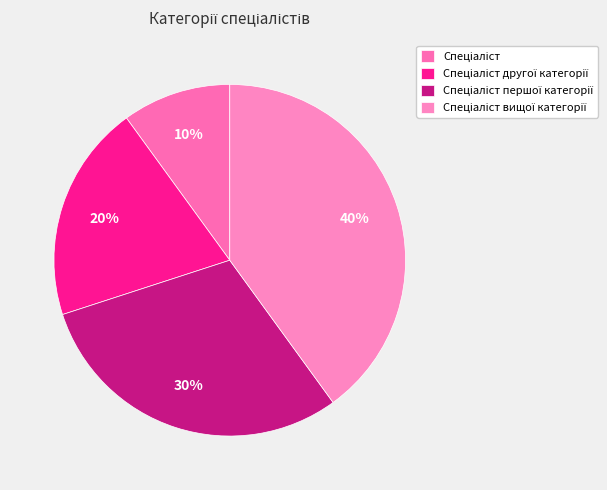

Does Спеціаліст вищої категорії represent more than half of the total?

No